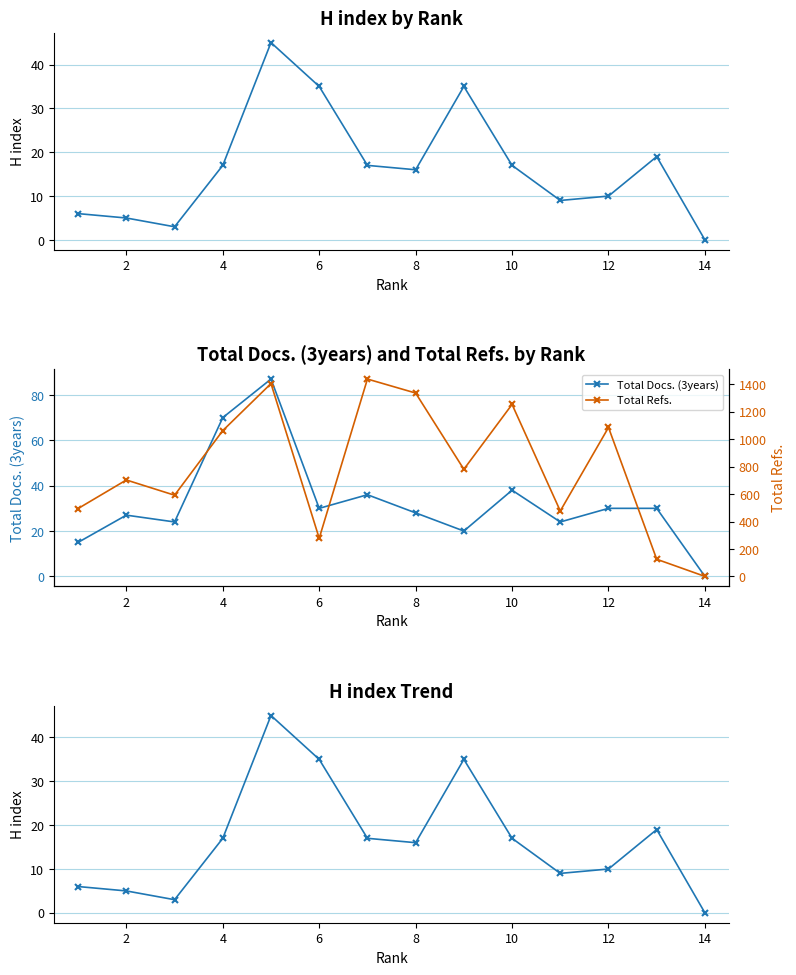

In Total Docs. (3years), how many points are lower than both neighbors (excluding endpoints)?

4